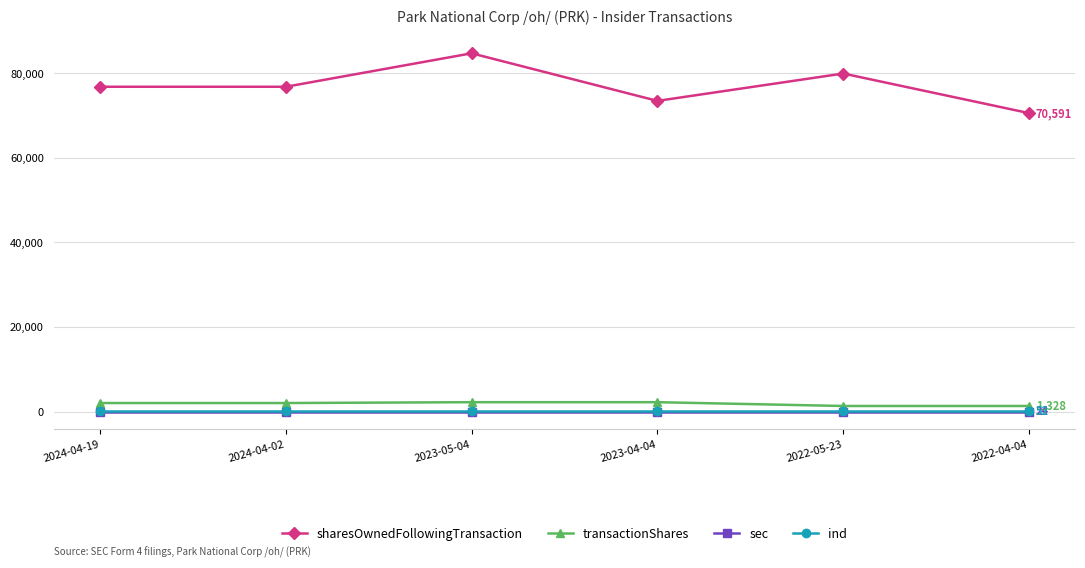

Which series has the widest spread of values?

sharesOwnedFollowingTransaction